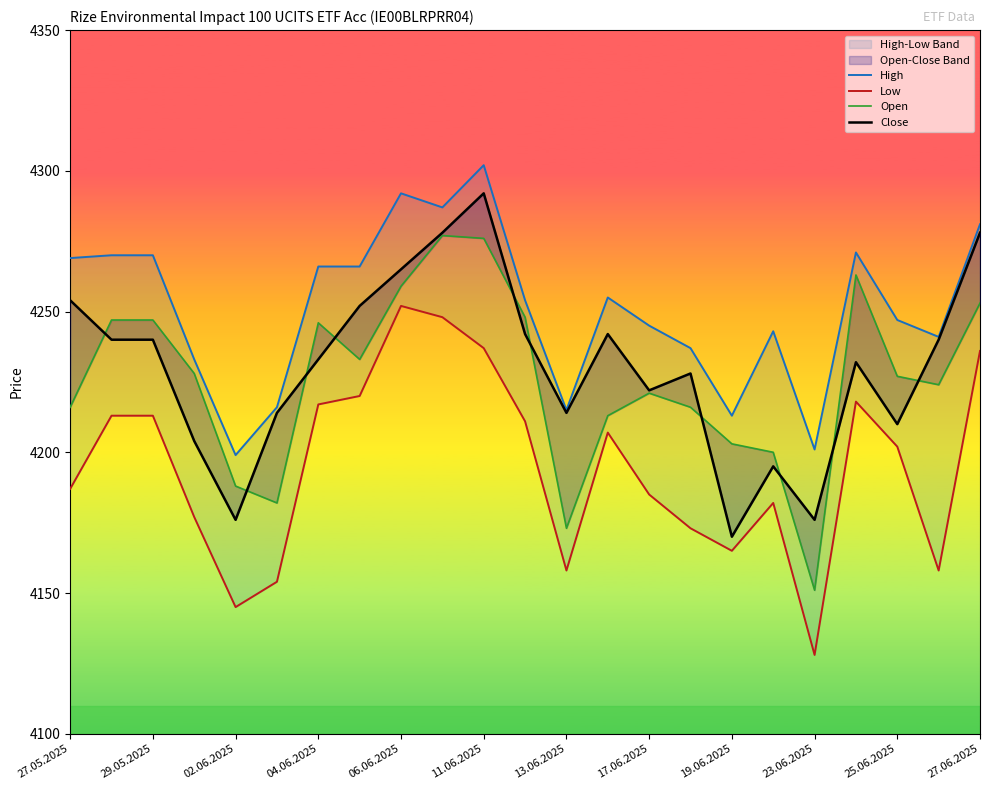

Reading left to right, extract all data points from this chart.

High: 4269	4270	4270	4233	4199	4216	4266	4266	4292	4287	4302	4254	4215	4255	4245	4237	4213	4243	4201	4271	4247	4241	4281
Low: 4187	4213	4213	4177	4145	4154	4217	4220	4252	4248	4237	4211	4158	4207	4185	4173	4165	4182	4128	4218	4202	4158	4236
Open: 4216	4247	4247	4228	4188	4182	4246	4233	4259	4277	4276	4248	4173	4213	4221	4216	4203	4200	4151	4263	4227	4224	4253
Close: 4254	4240	4240	4204	4176	4214	4233	4252	4265	4278	4292	4242	4214	4242	4222	4228	4170	4195	4176	4232	4210	4240	4278